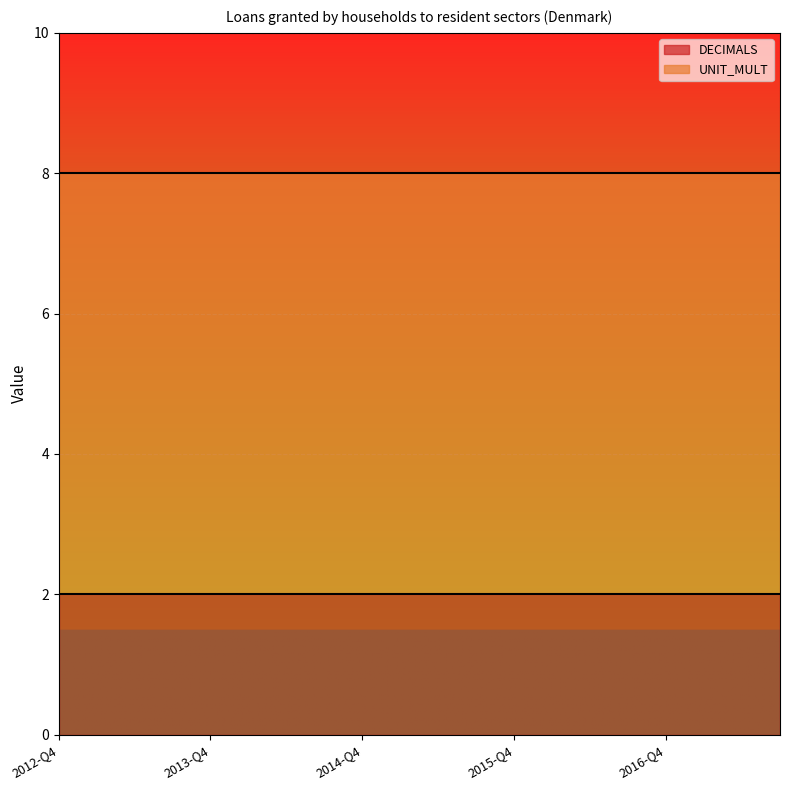

At which category is the sum across all series the highest?

2012-Q4